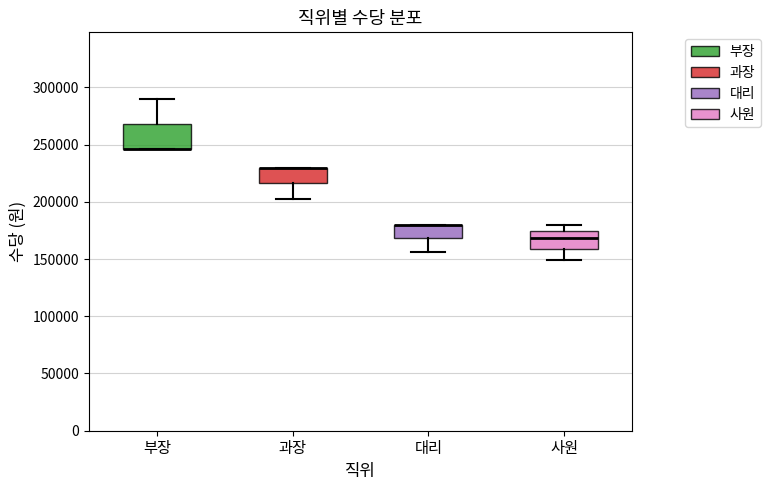

Where is the lower edge of the box for 대리 on the y-axis? The values are not printed on the chart, so give them approximately, as read against the axis.

170000